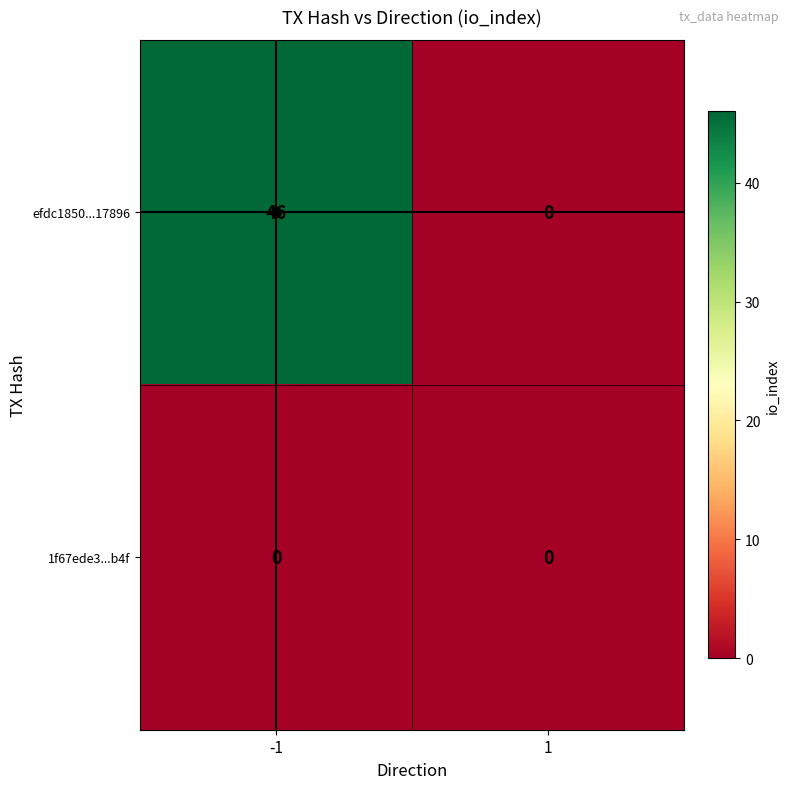

Between -1 and 1, which series saw the biggest shift?

efdc1850...17896